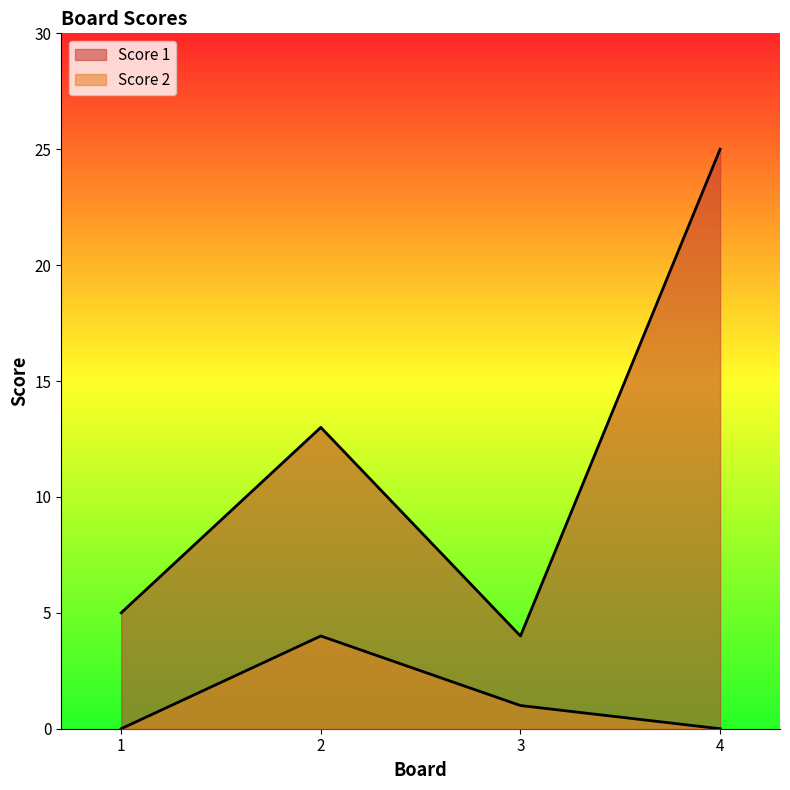

How many data points in Score 2 are less than 1?

2